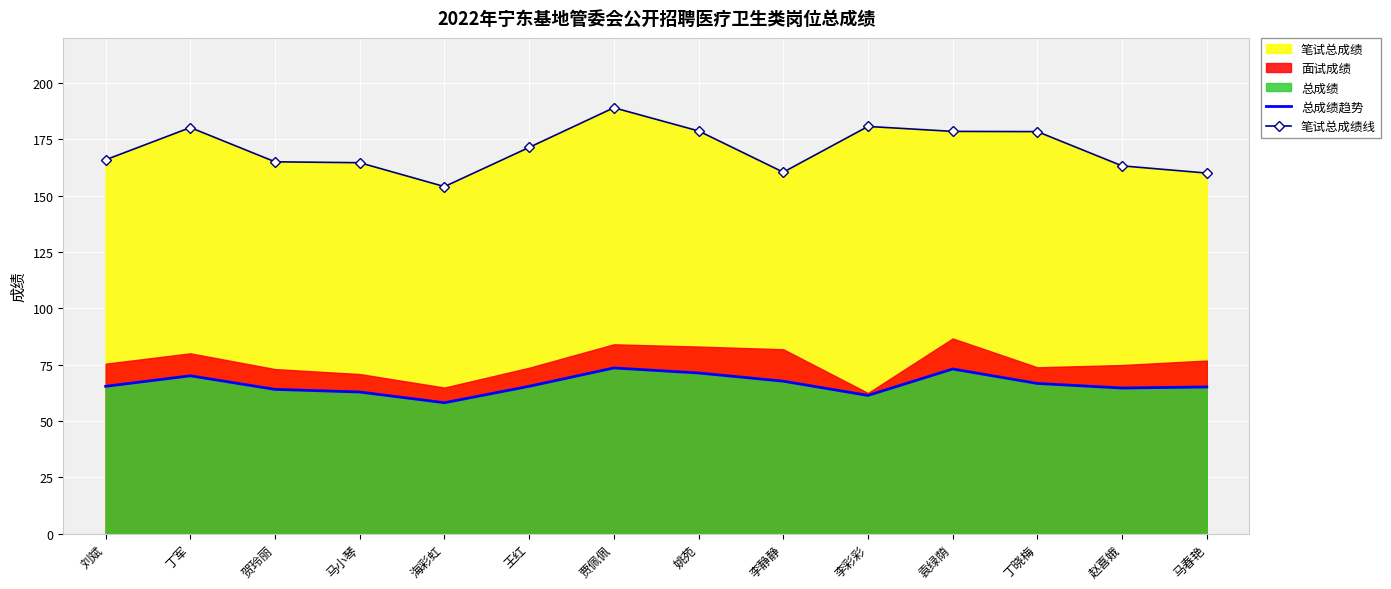

Which series has the largest total across all categories?

笔试总成绩线